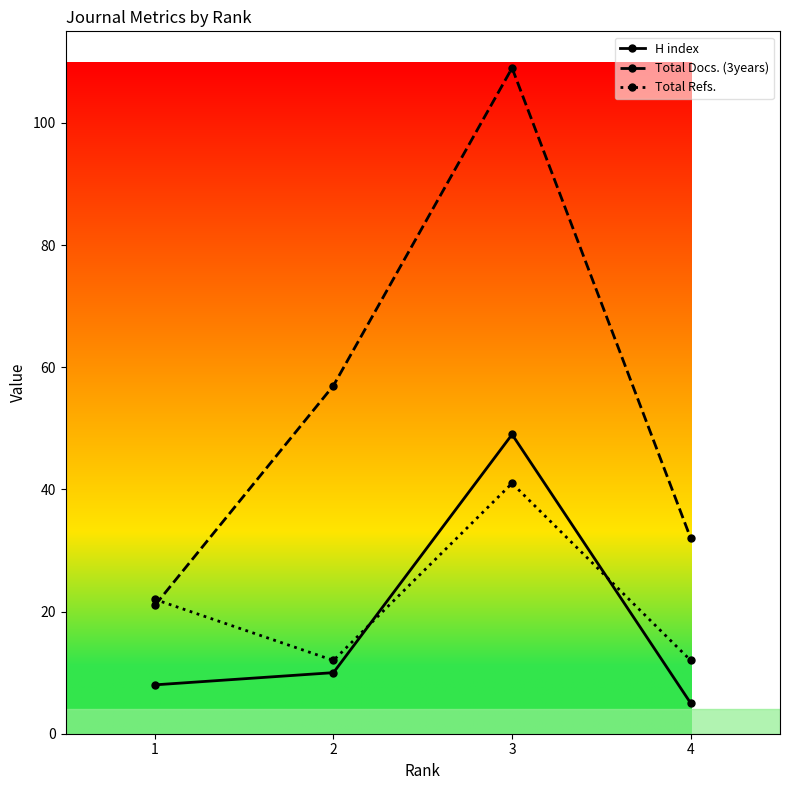

True or false: Total Docs. (3years) has more than 1 points higher than both neighbors.

False